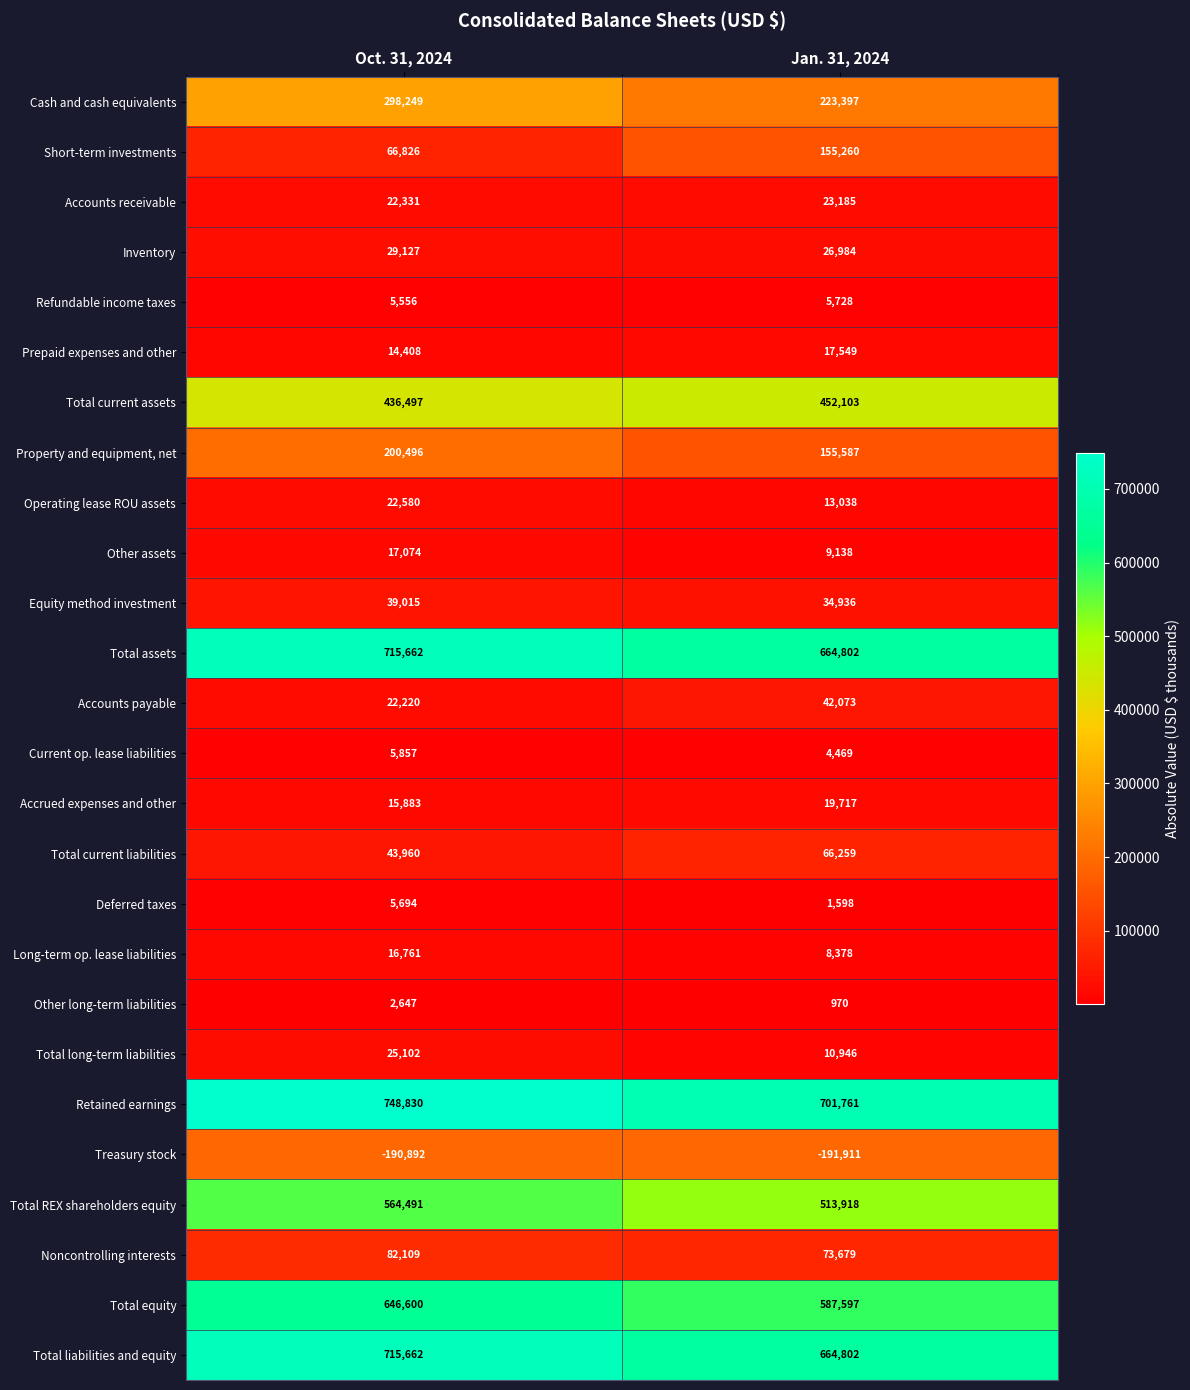

What is the sum of the Long-term op. lease liabilities values at Oct. 31, 2024 and Jan. 31, 2024?

25139